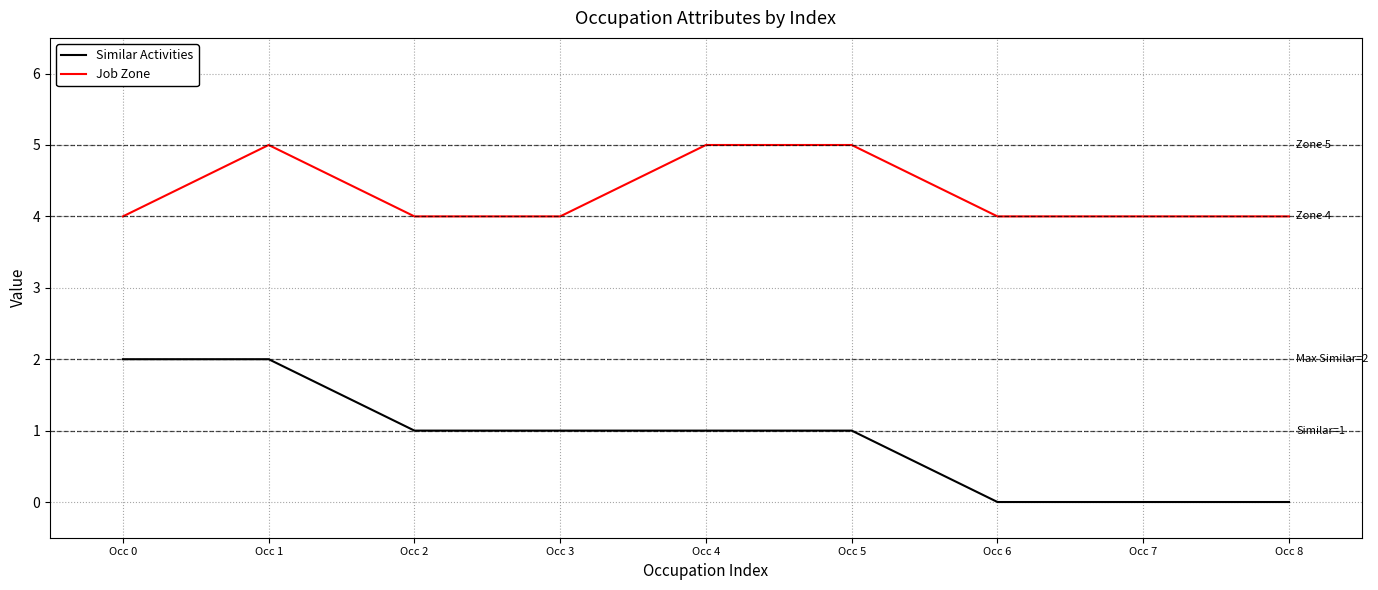

What is the difference between the maximum and minimum values in the Similar Activities series?

2